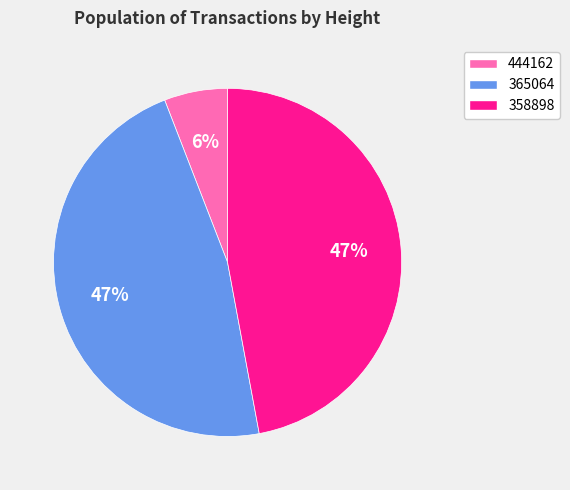

Is it true that 444162 is 1% of the pie?

False